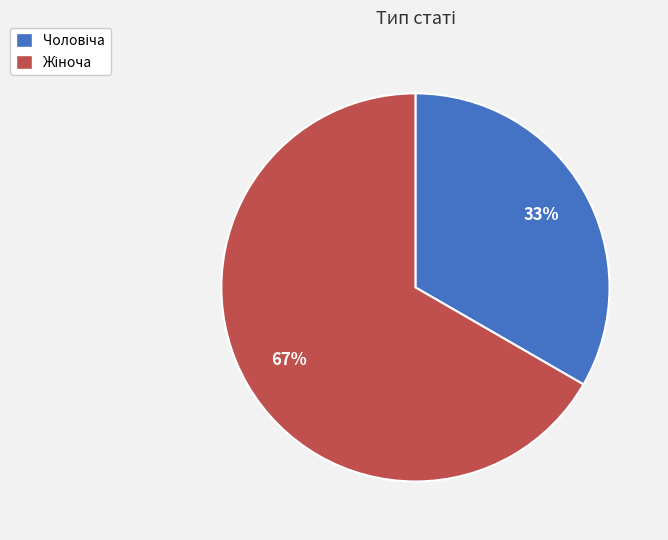

Does any single category account for the majority?

Yes